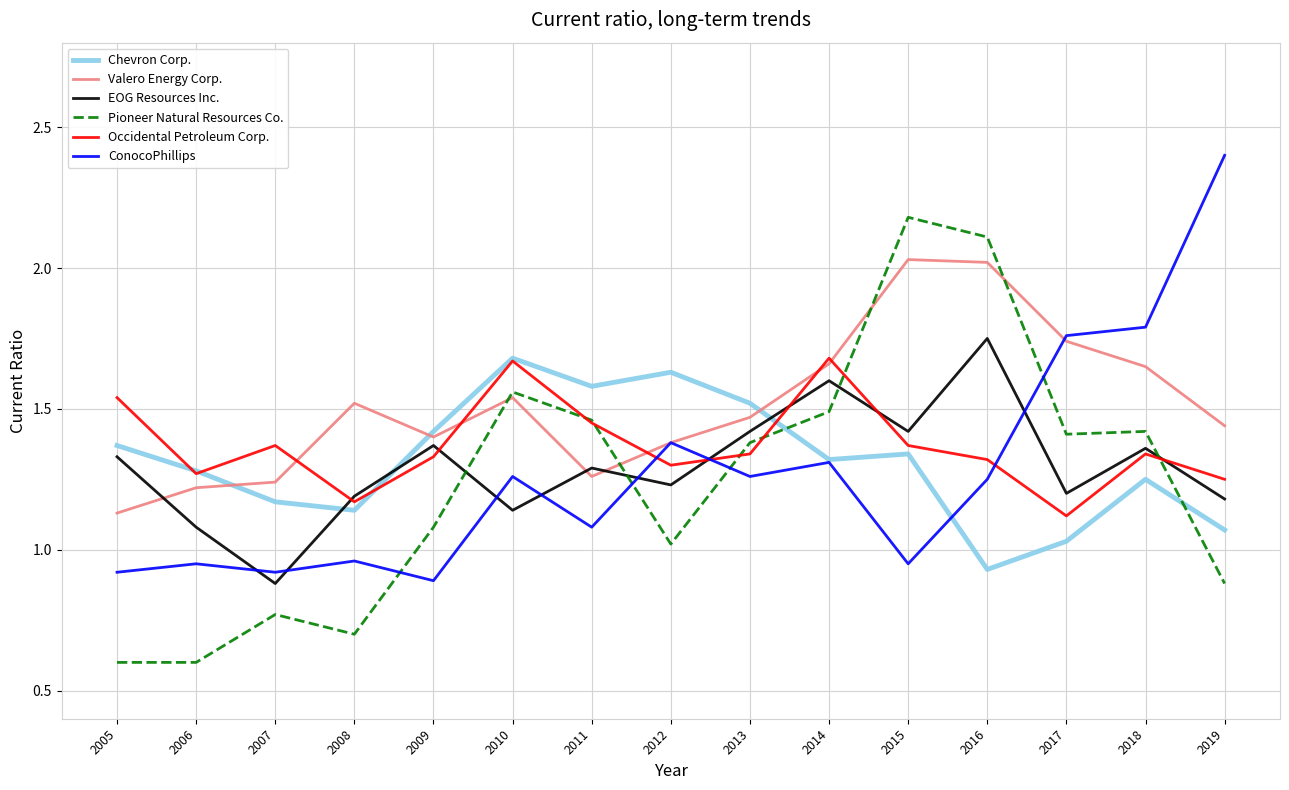

True or false: Chevron Corp. has more than 2 interior local peaks.

True